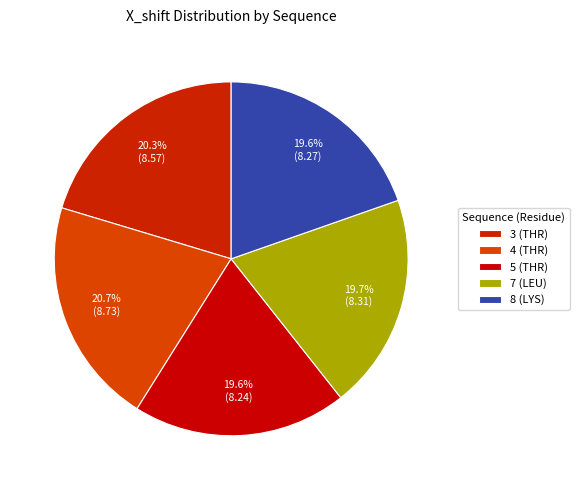

To the nearest percent, what percentage of the pie is 8 (LYS)?

20%